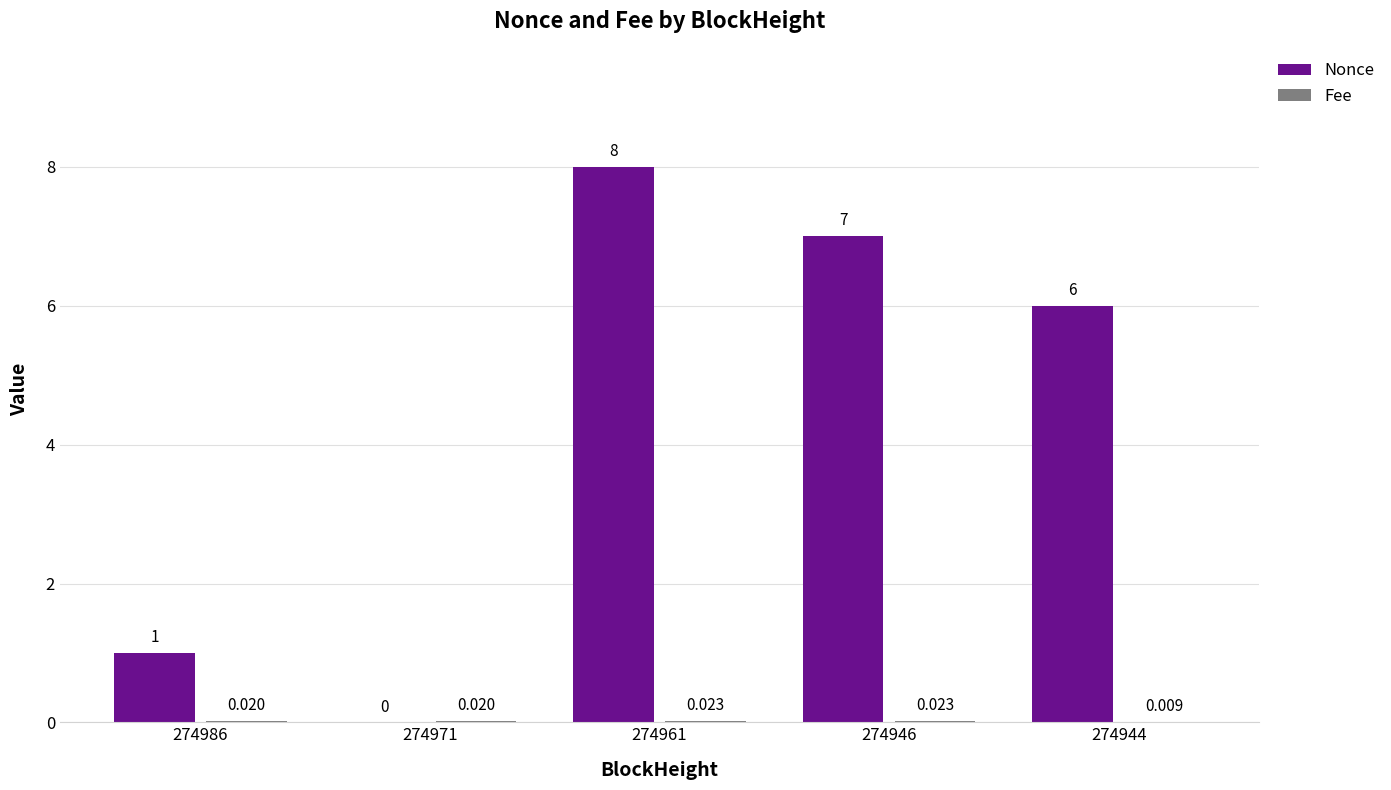

Which series has the largest total across all categories?

Nonce